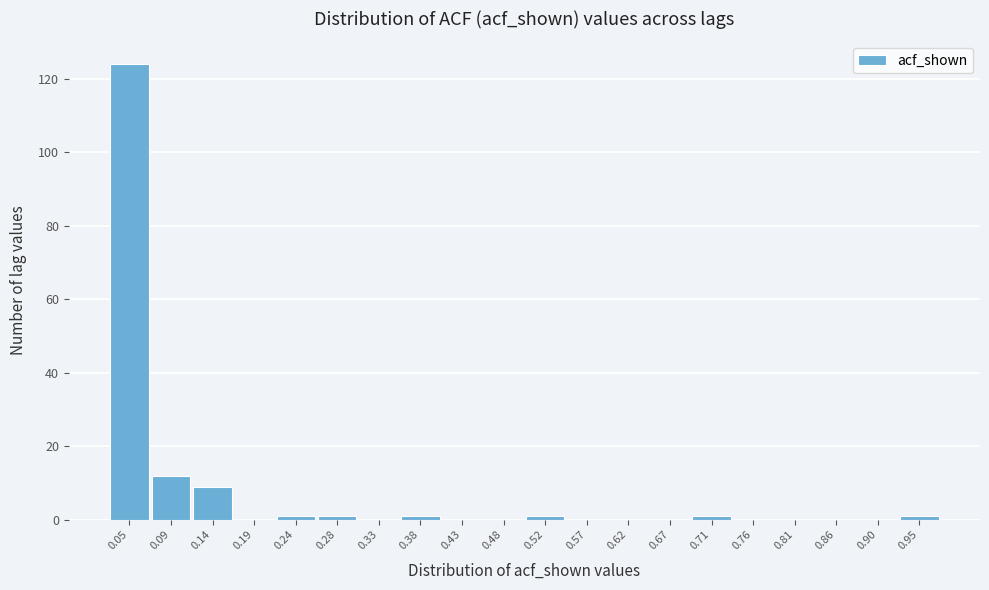

Reading left to right, what are all the values shown in this chart?

0.05=124	0.09=12	0.14=9	0.19=0	0.24=1	0.28=1	0.33=0	0.38=1	0.43=0	0.48=0	0.52=1	0.57=0	0.62=0	0.67=0	0.71=1	0.76=0	0.81=0	0.86=0	0.90=0	0.95=1